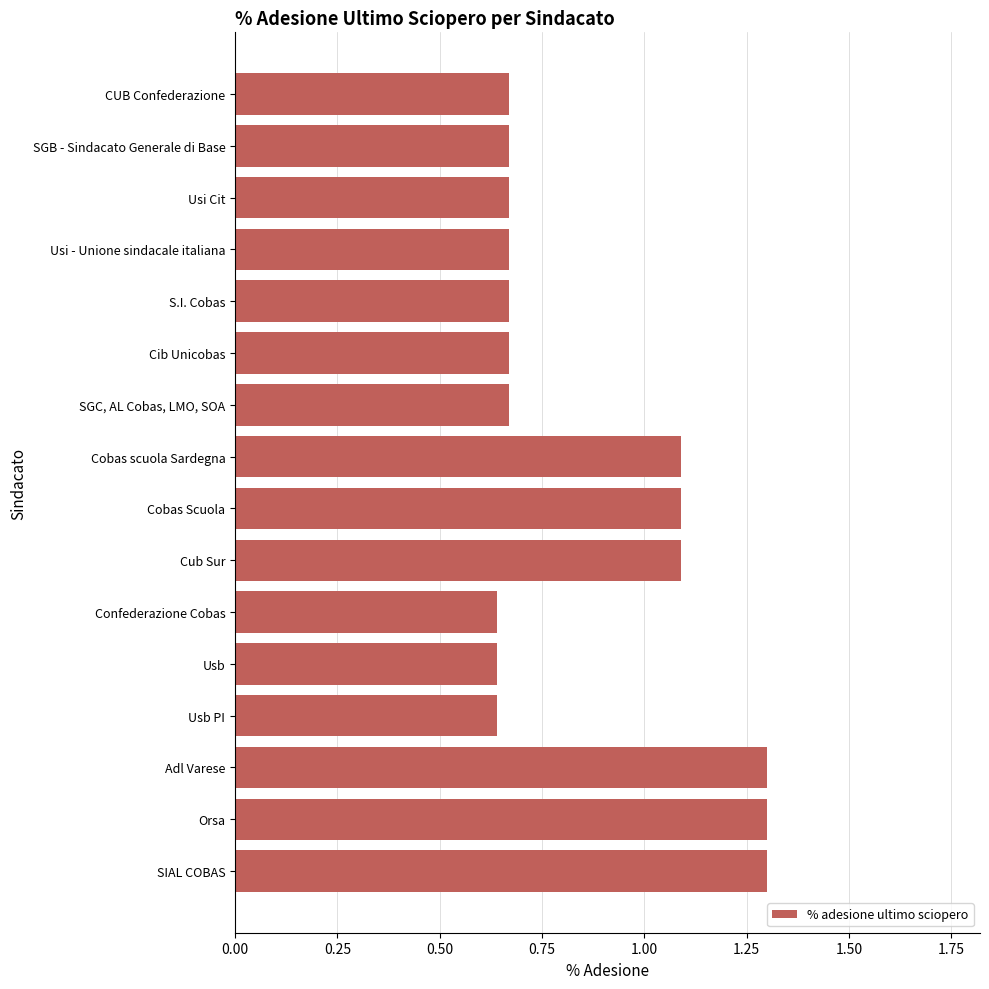

How many values are between 0 and 1?

10